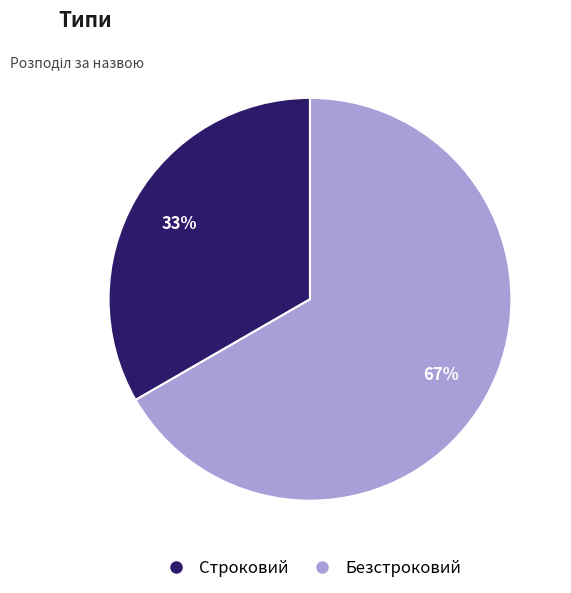

To the nearest percent, what percentage of the pie is Безстроковий?

67%